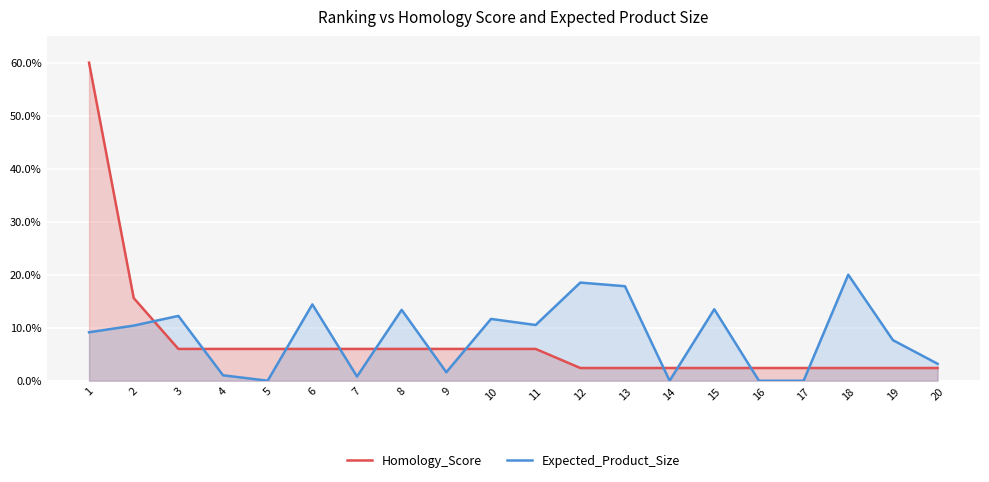

Rank the categories by Homology_Score value from lowest to highest.

12, 13, 14, 15, 16, 17, 18, 19, 20, 3, 4, 5, 6, 7, 8, 9, 10, 11, 2, 1